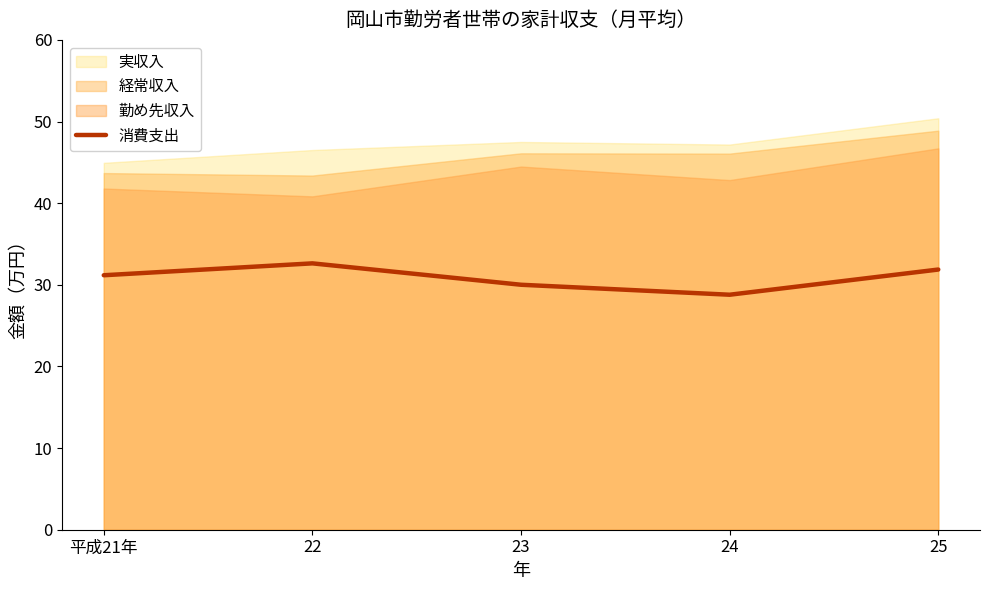

What is the highest value of the 消費支出 series?

32.6